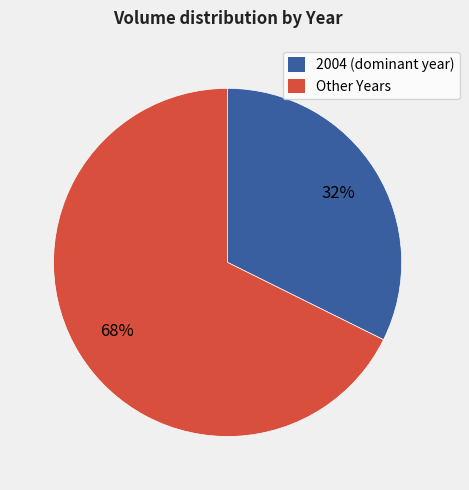

To the nearest percent, what portion does Other Years represent?

68%